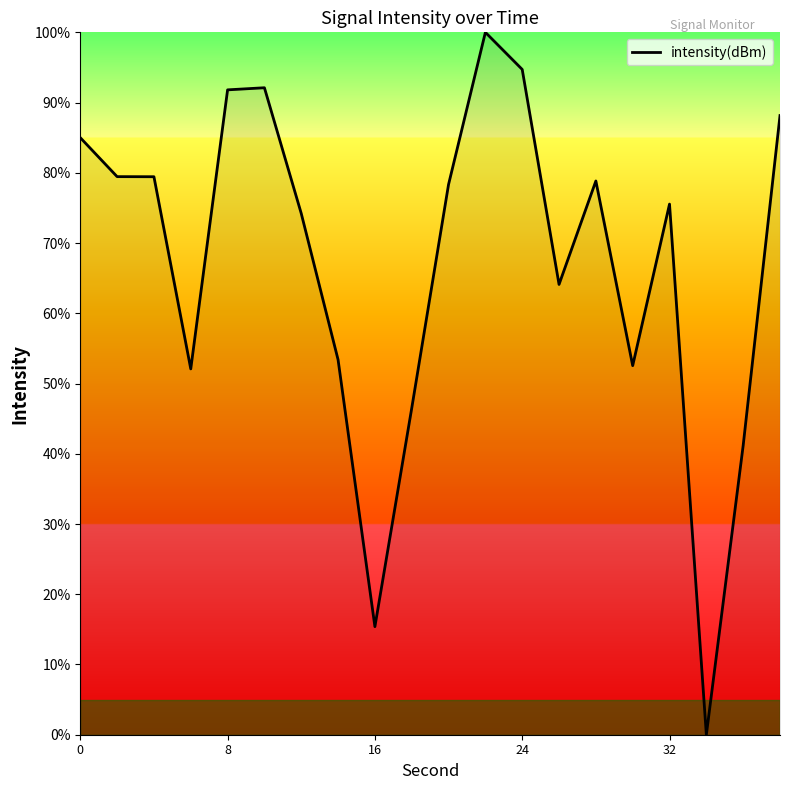

What is the maximum value shown in the chart?

100.0